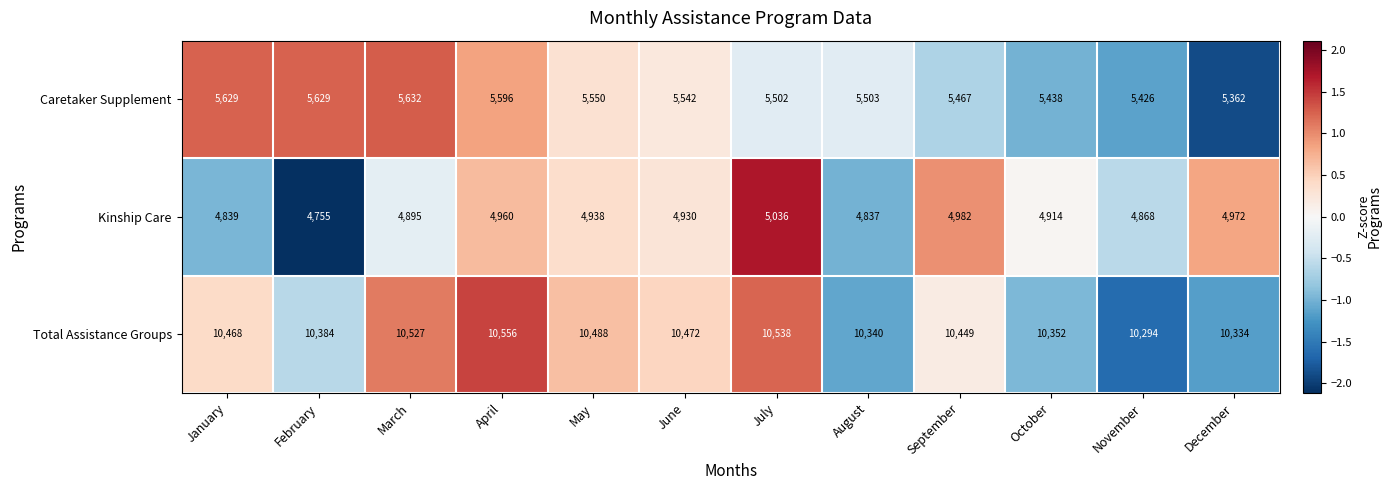

What is the difference between the maximum and minimum values in the Total Assistance Groups series?

262